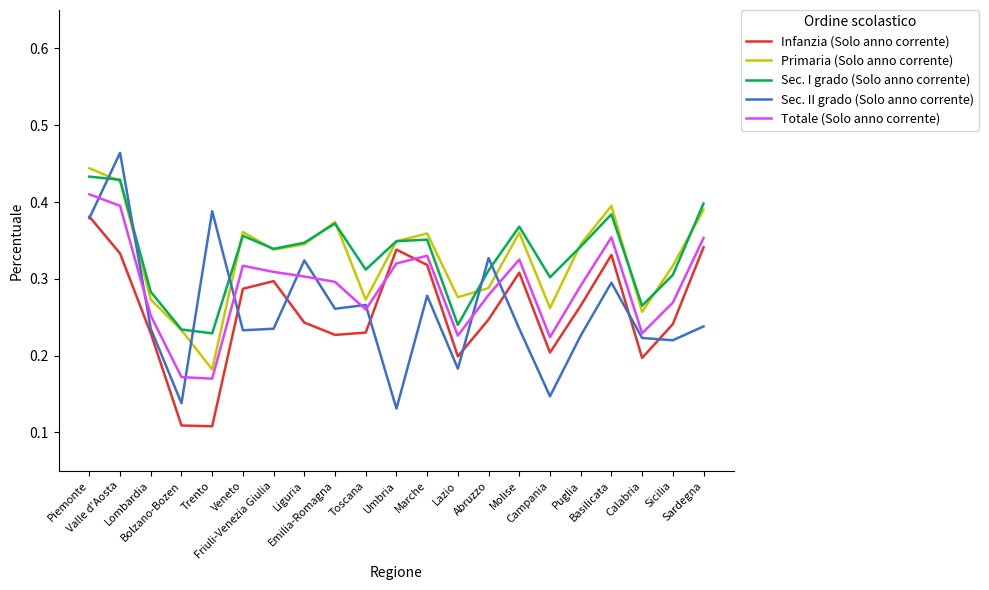

Which series has the largest range (max minus min)?

Sec. II grado (Solo anno corrente)